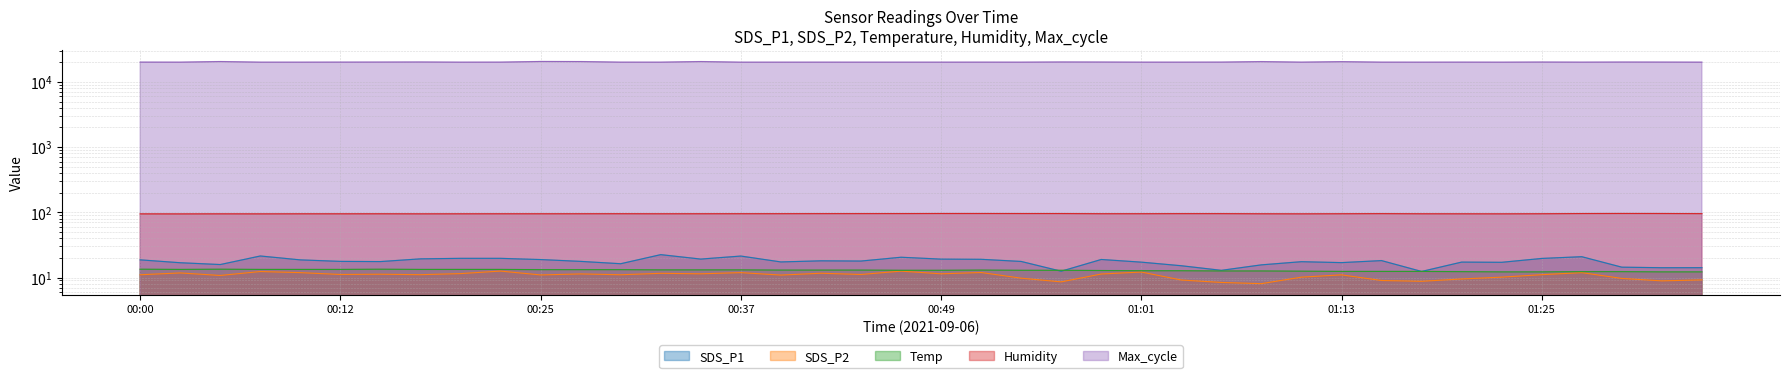

What is the average value of the SDS_P2 series?

10.7